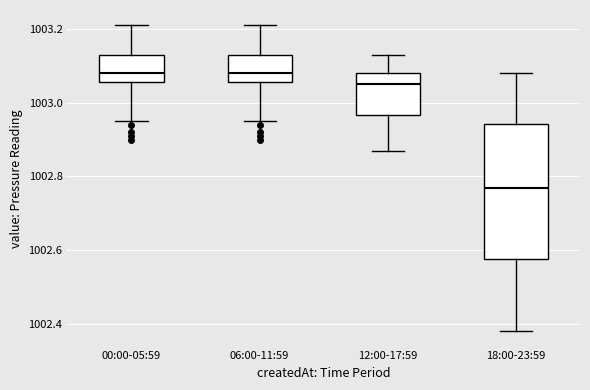

Where is the upper edge of the box for 00:00-05:59 on the y-axis? The values are not printed on the chart, so give them approximately, as read against the axis.

1003.14